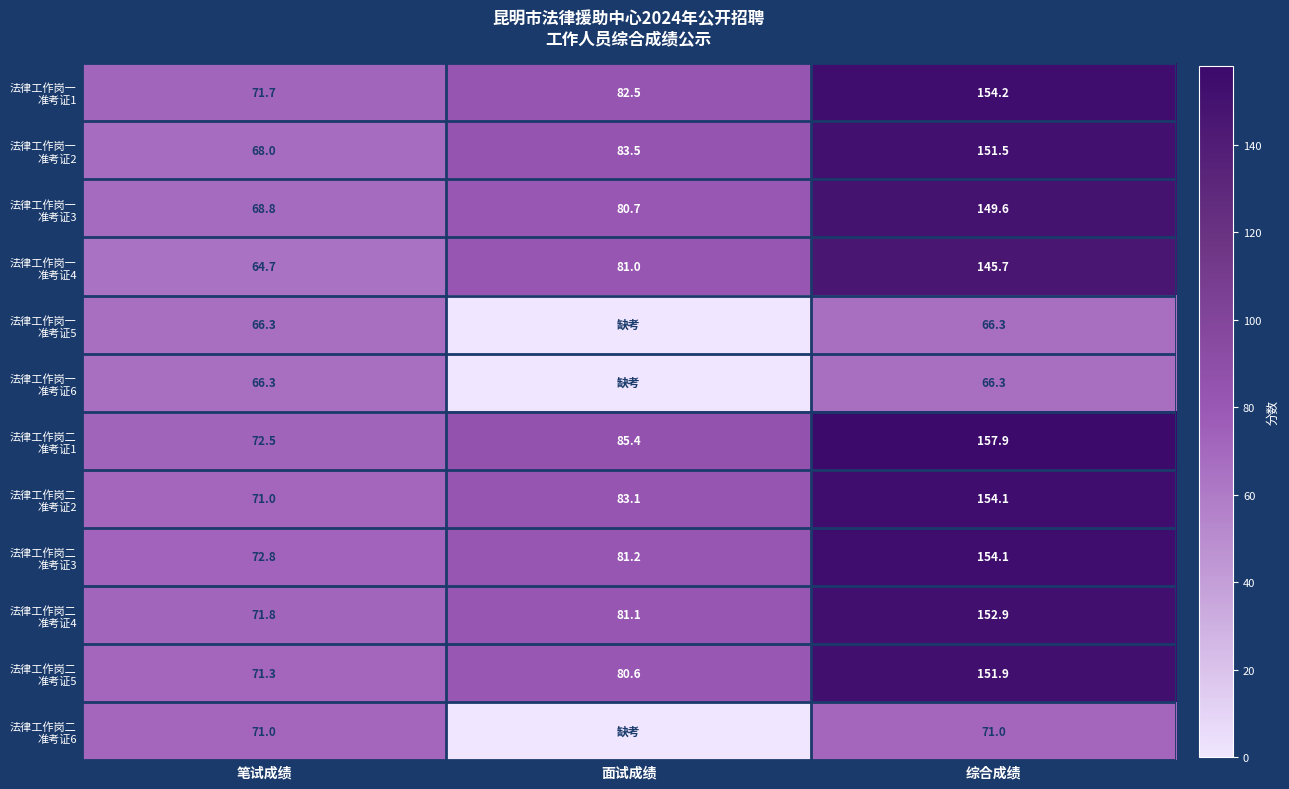

What is the spread (max minus min) of values at 综合成绩?

91.6